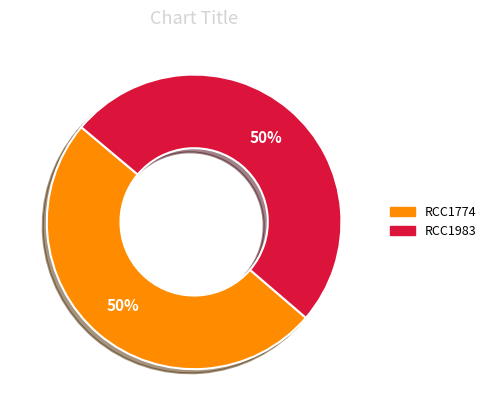

What is the ratio of the value at RCC1983 to the value at RCC1774?

1.0